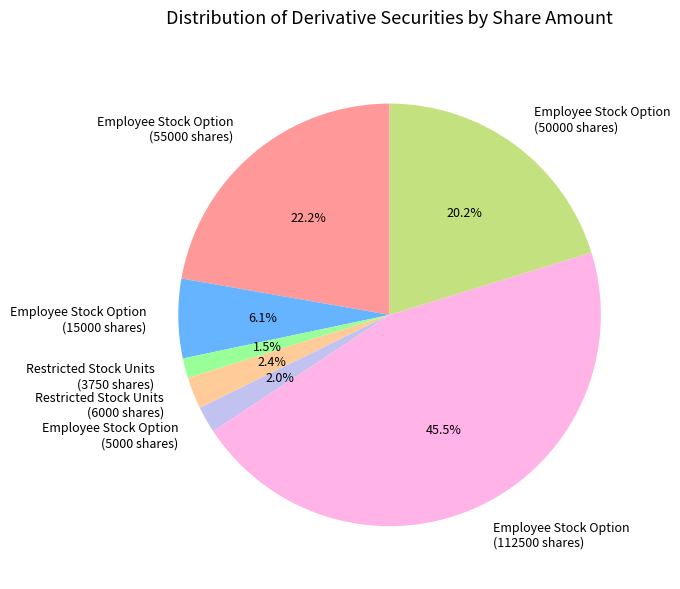

Which slice is the largest?

Employee Stock Option (112500 shares)